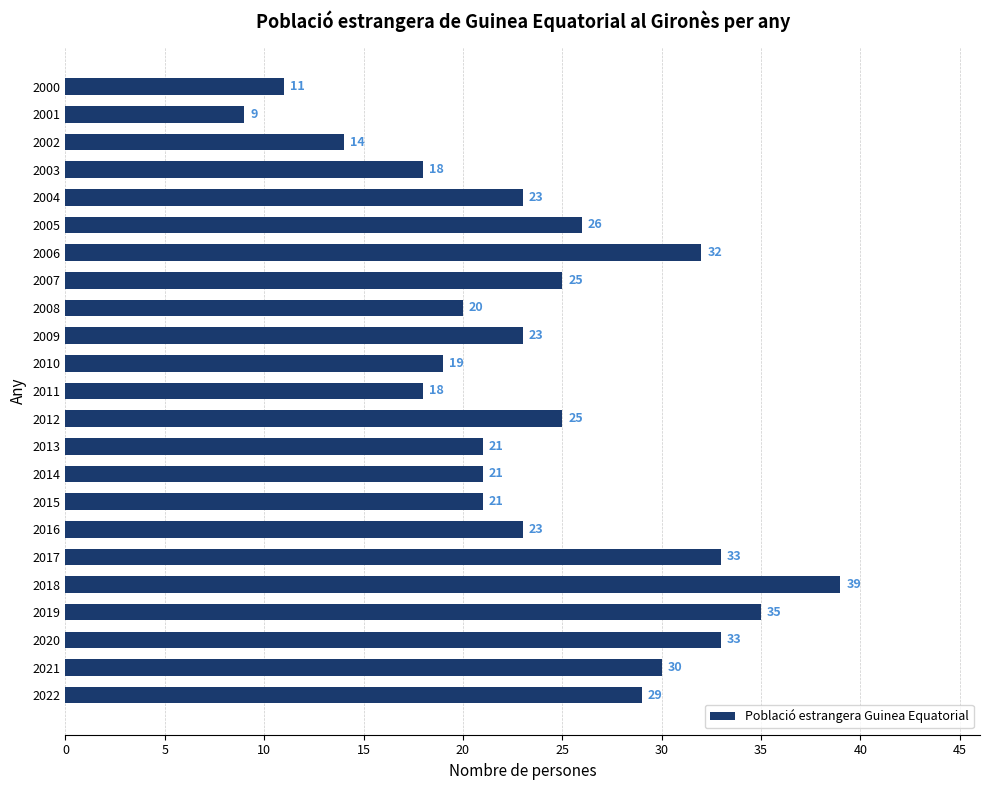

What is the difference between the maximum and minimum values?

30